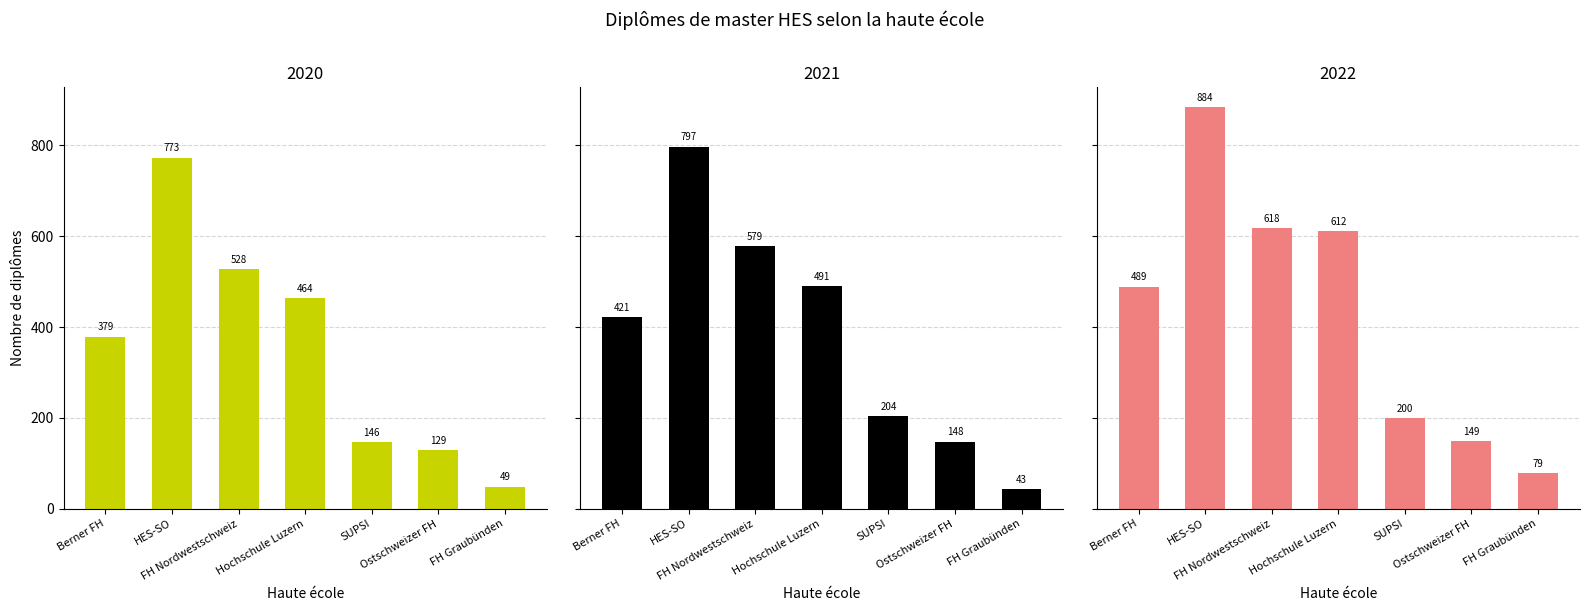

The value of 2020 at FH Graubünden is 76. True or false?

False